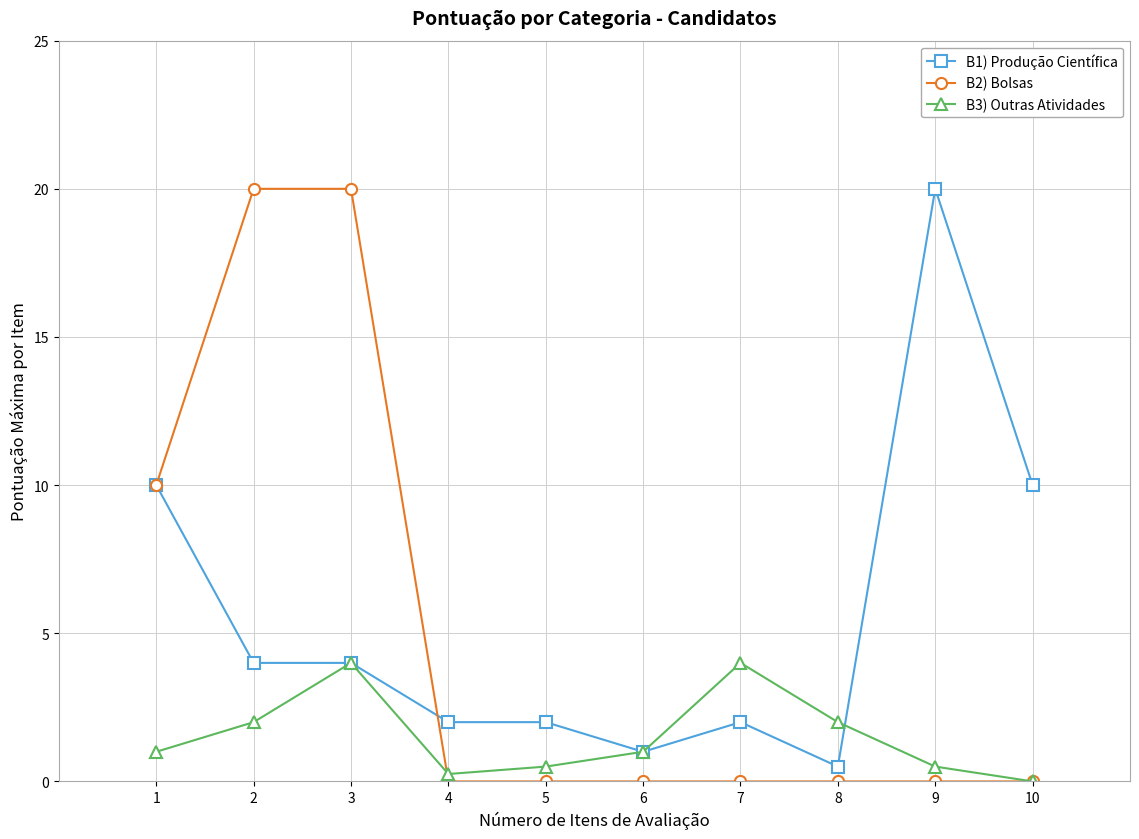

How many lines are shown in the chart?

3